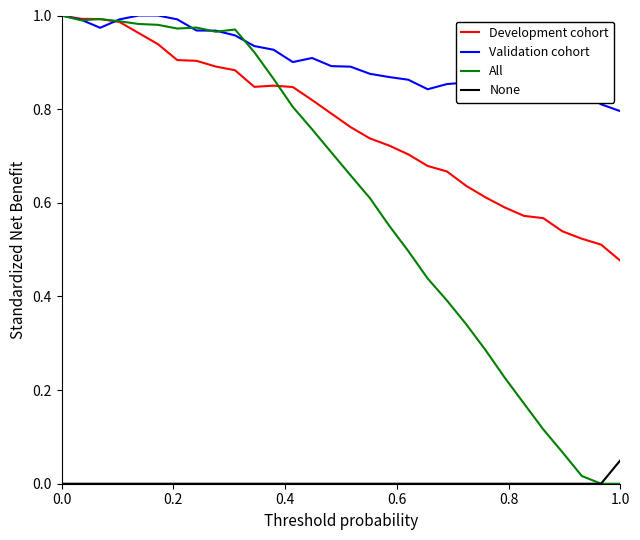

Which series has the largest total across all categories?

Validation cohort